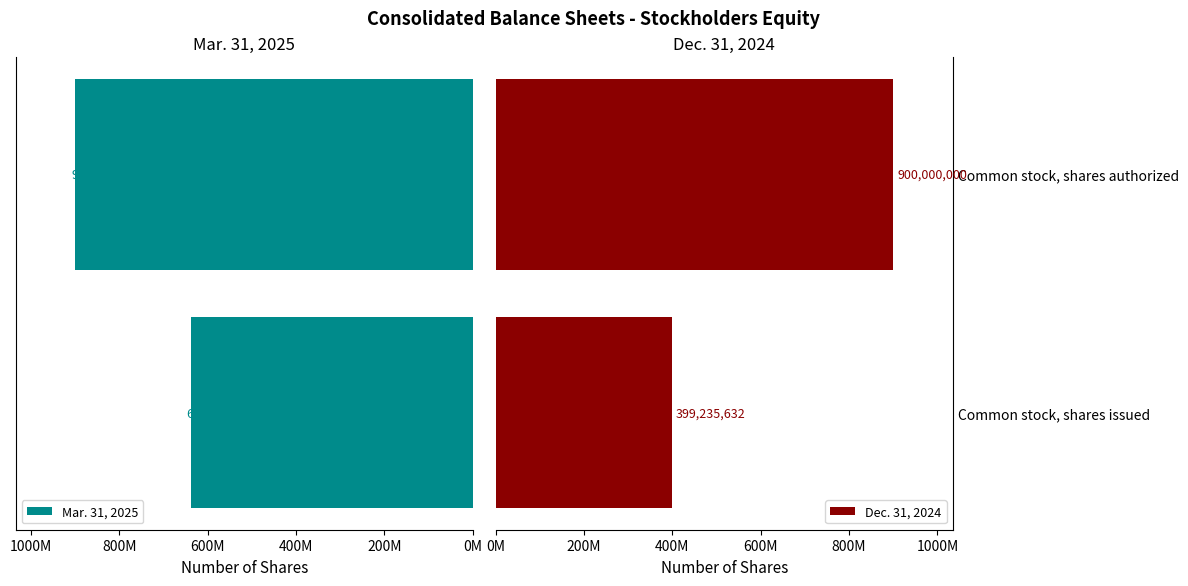

Which series changed the most between Common stock, shares issued and Common stock, shares authorized?

Dec. 31, 2024